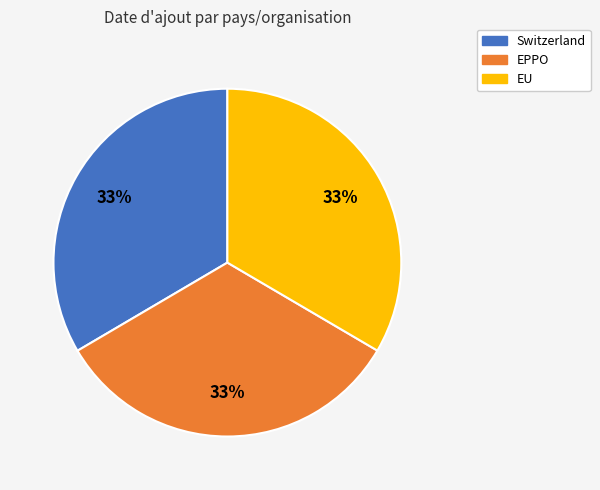

To the nearest percent, what portion does Switzerland represent?

33%